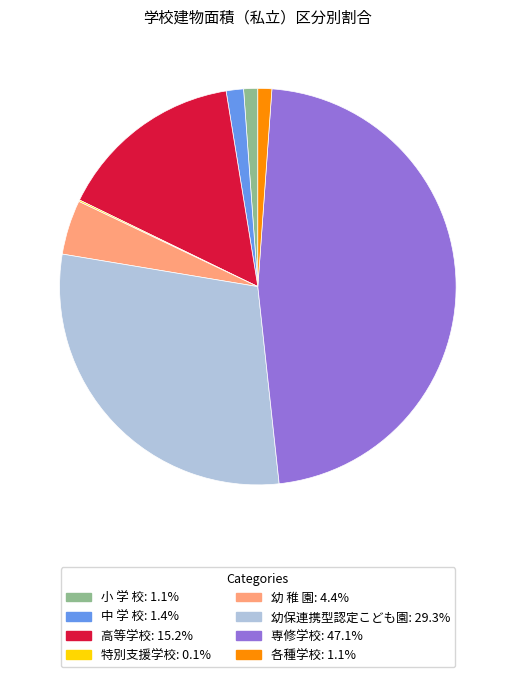

Which slice is the largest?

専修学校